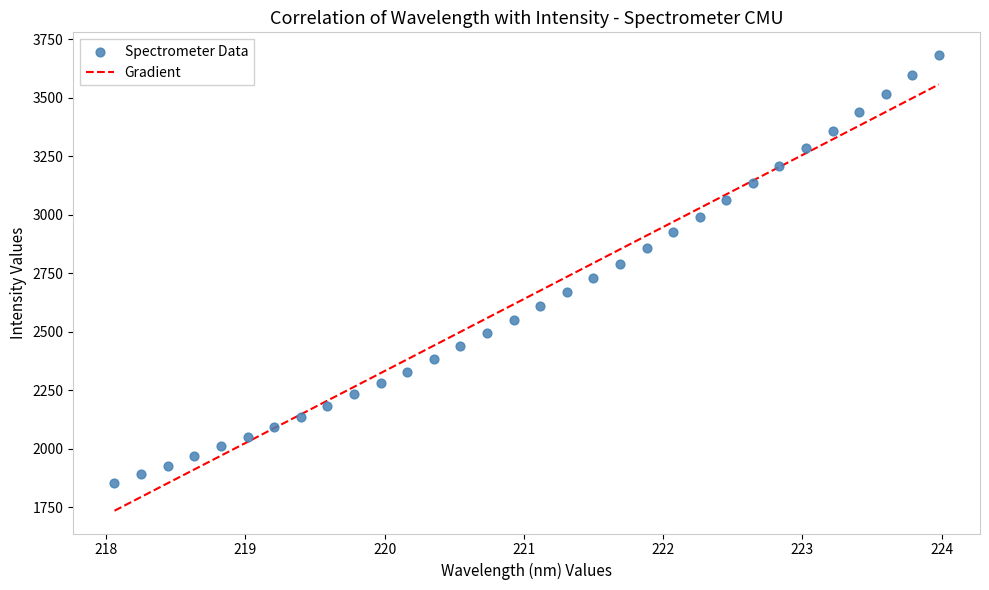

What is the range of X values (max minus min)?

5.9